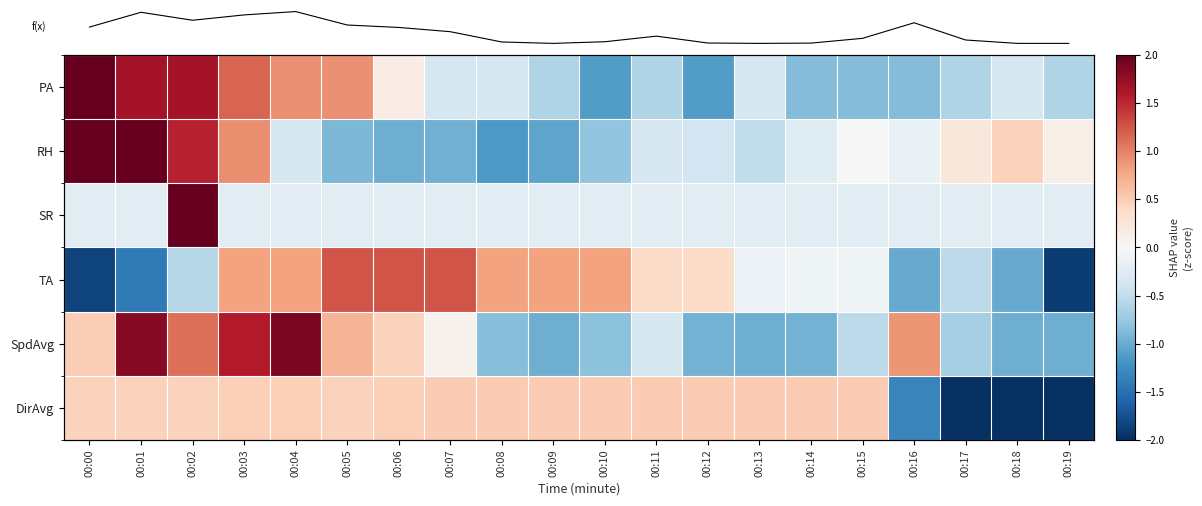

What is the maximum value shown in the chart?

2.0